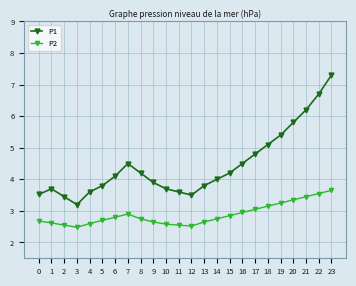

What are all the series names shown in the legend?

P1, P2